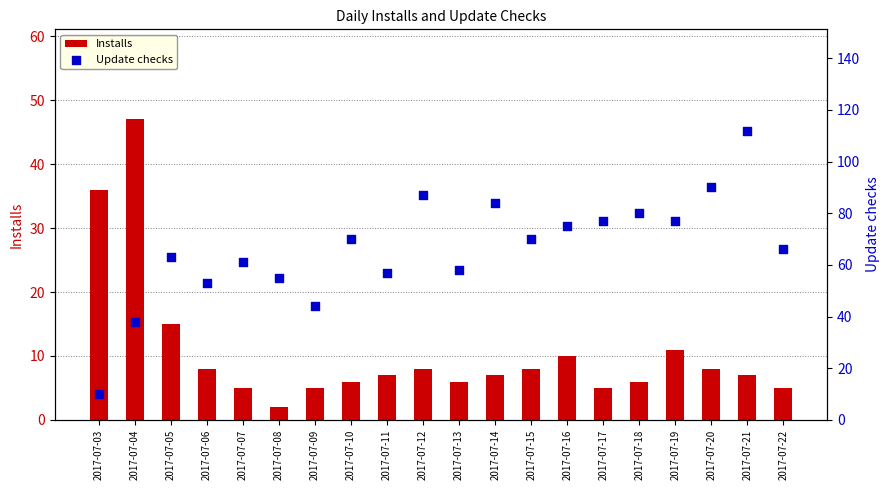

At how many categories does at least one series exceed 21?

20